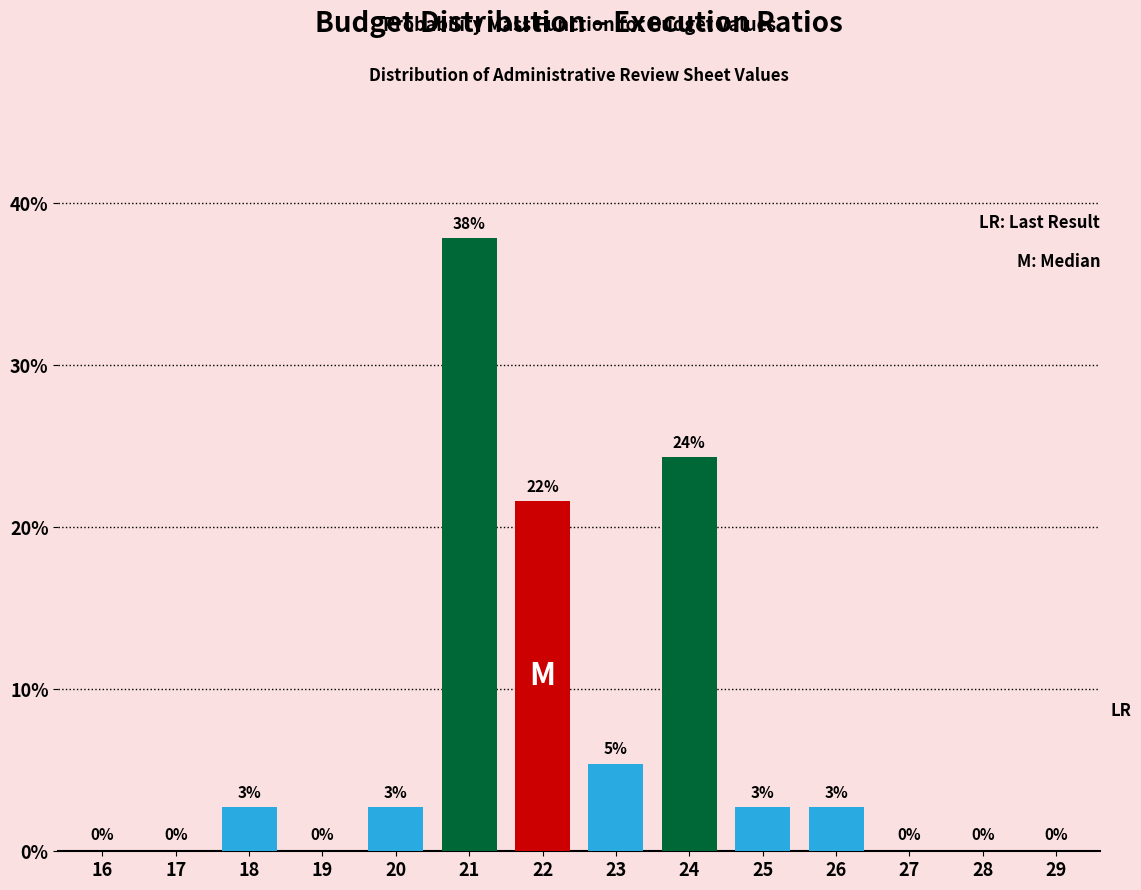

The value at 24 is 24.3. True or false?

True